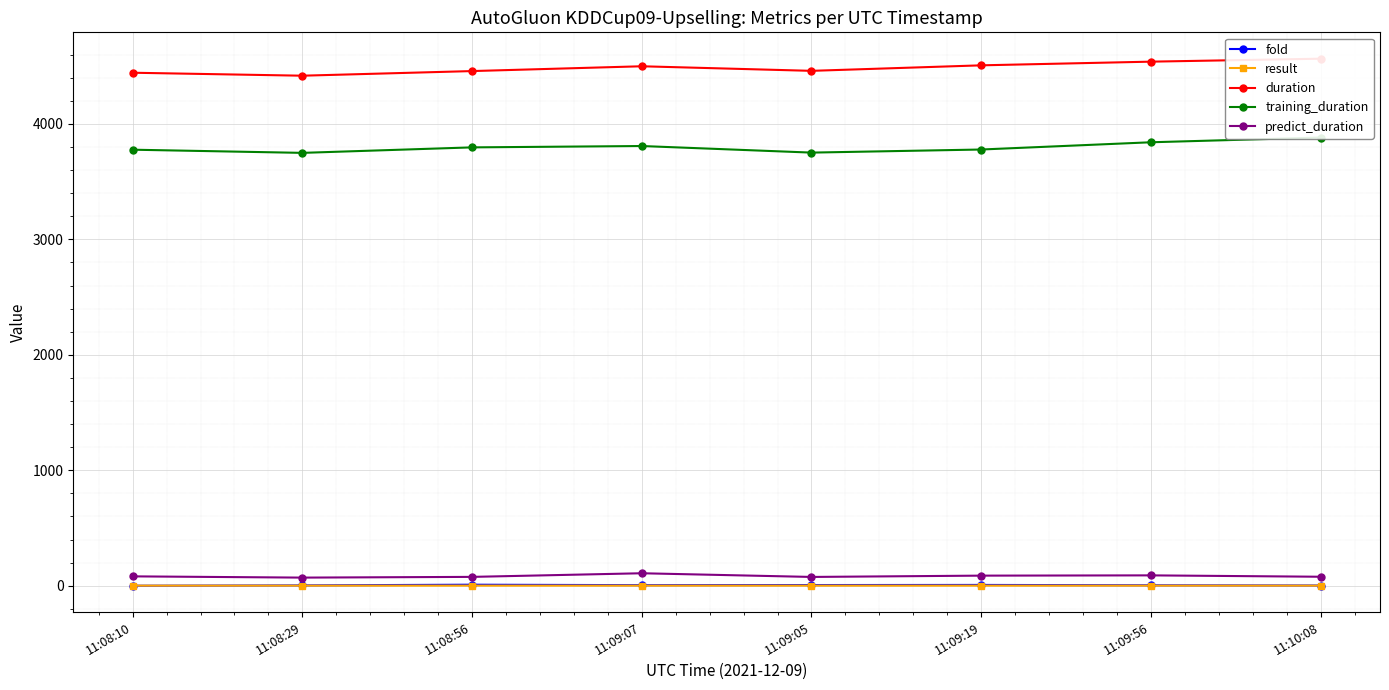

At which label does training_duration reach its peak?

11:10:08